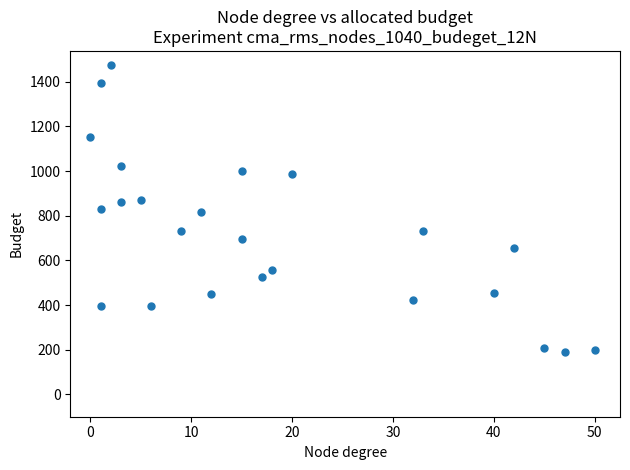

What is the range of Y values (max minus min)?

1285